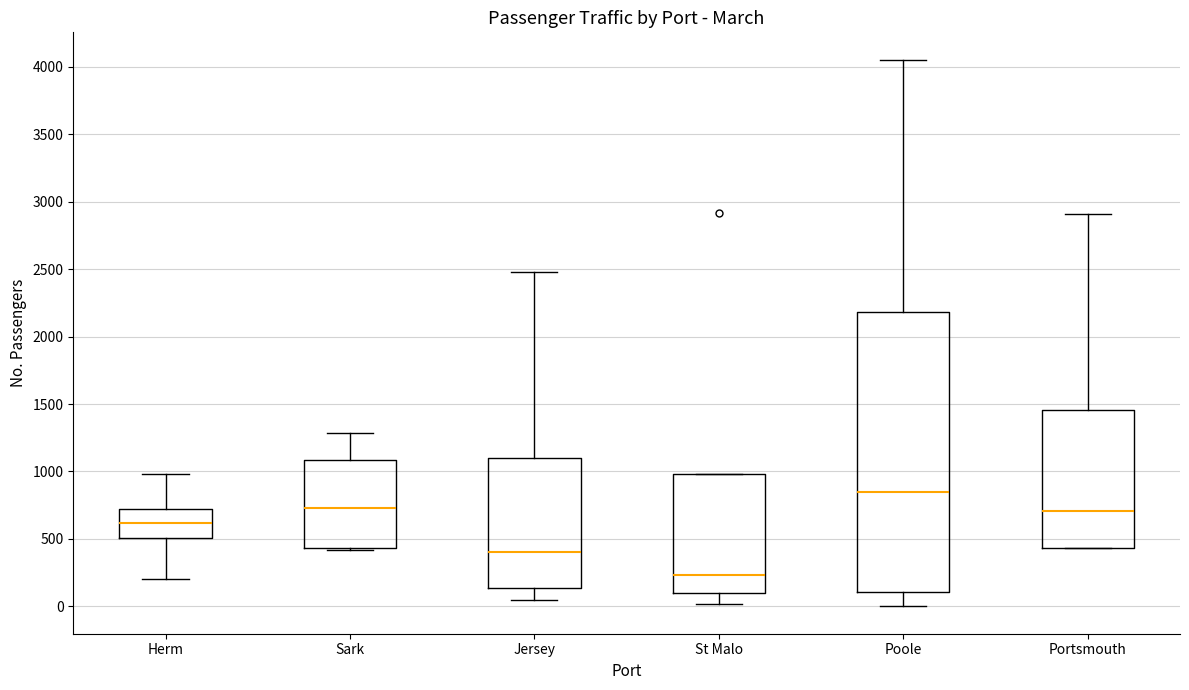

Comparing the boxes themselves (not the whiskers), which one is the tallest?

Poole